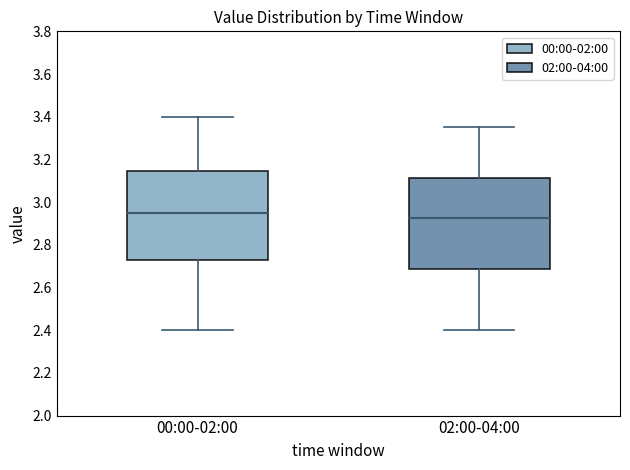

Reading left to right, read every box against the y-axis: the position of its median line, the range the box covers, and the ends of its whiskers. The values are not printed on the chart, so give them approximately, as read against the axis.

00:00-02:00: median 2.96, box 2.74 to 3.14, whiskers 2.40 to 3.40
02:00-04:00: median 2.92, box 2.68 to 3.12, whiskers 2.40 to 3.36